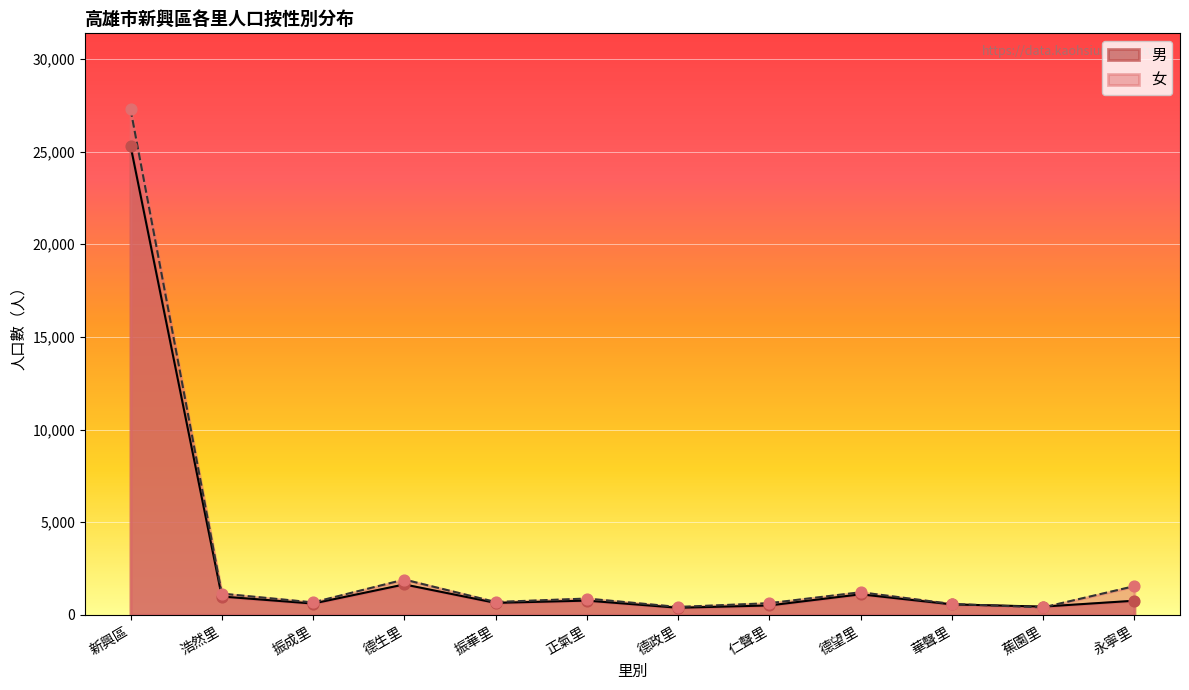

Is the value of 男 at 浩然里 greater than the value of 女 at 新興區?

No